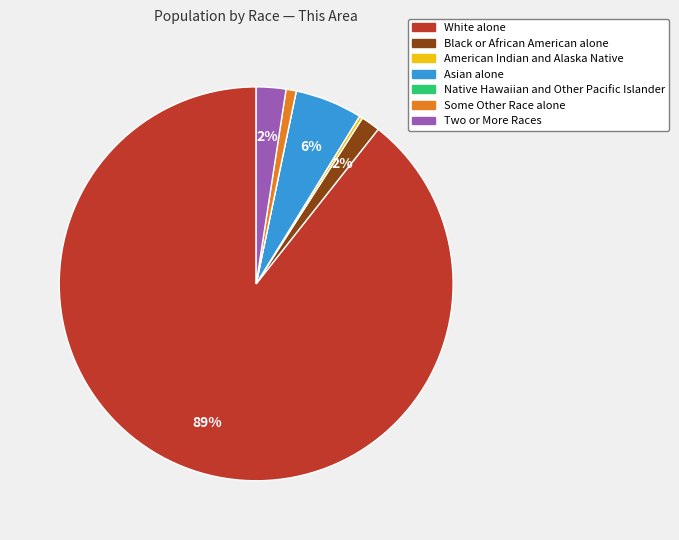

Which category accounts for the majority?

White alone